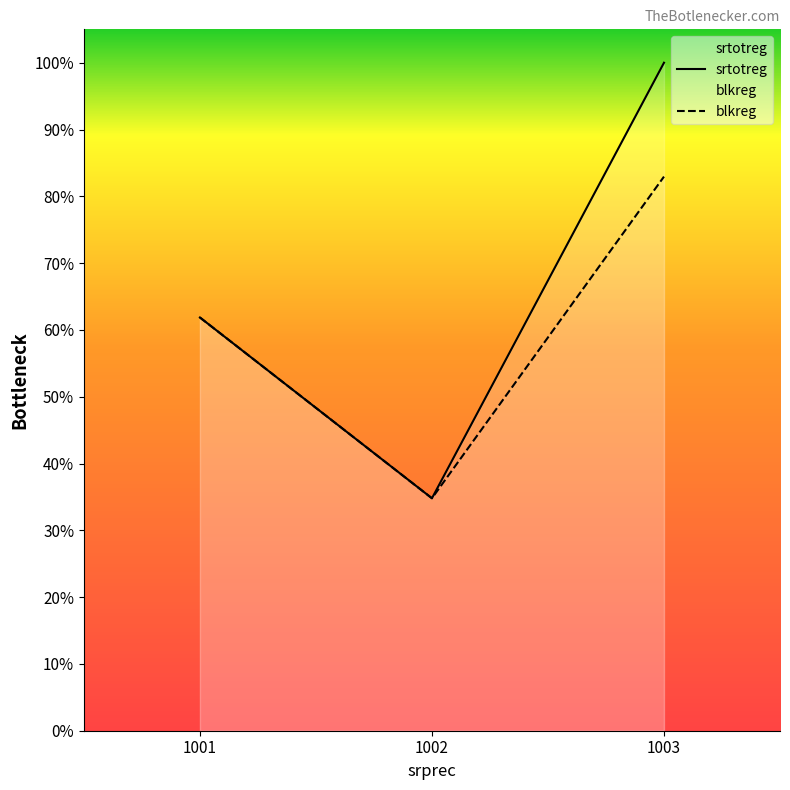

Reading right to left, transcribe all the data shown in this chart.

srtotreg: 1003=569	1002=198	1001=352
blkreg: 1003=472	1002=198	1001=352